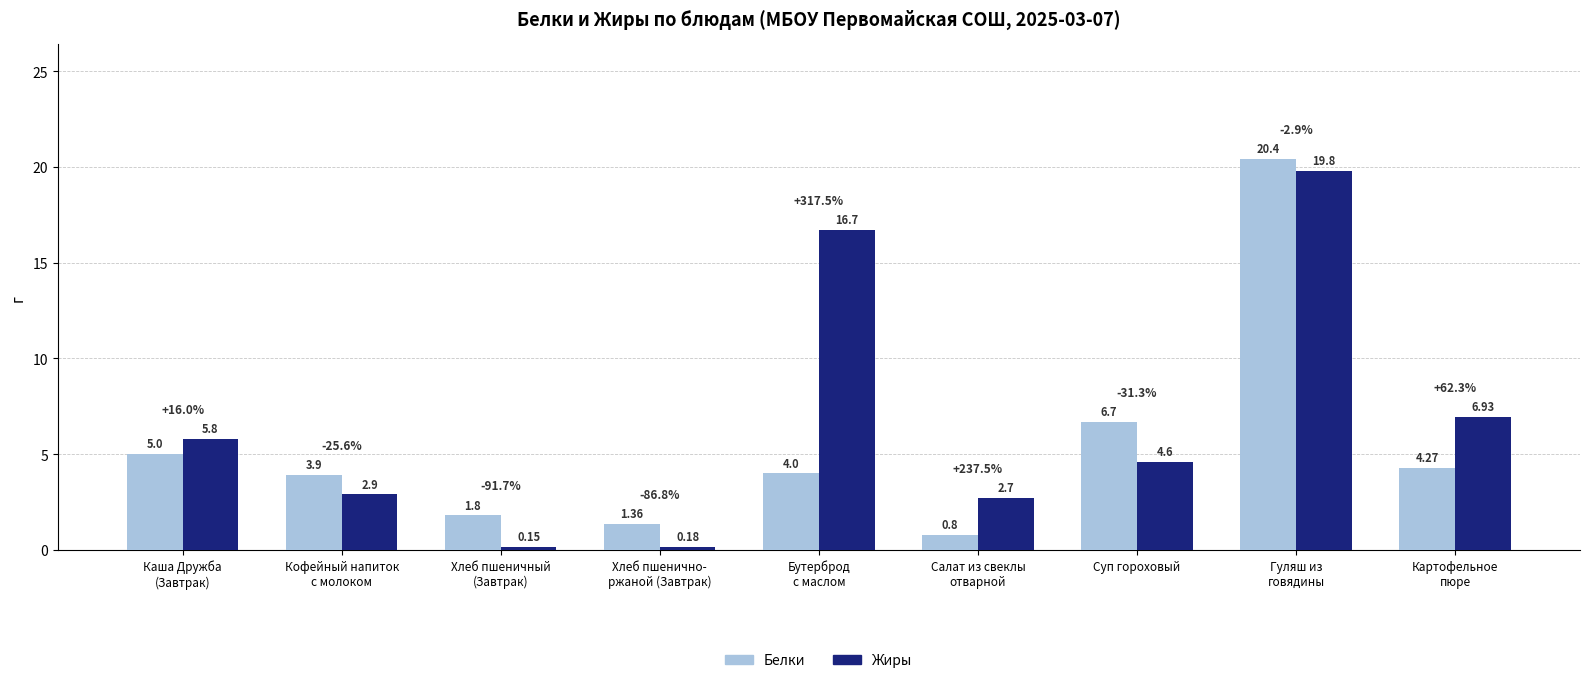

What position from the right is Кофейный напиток
с молоком?

8